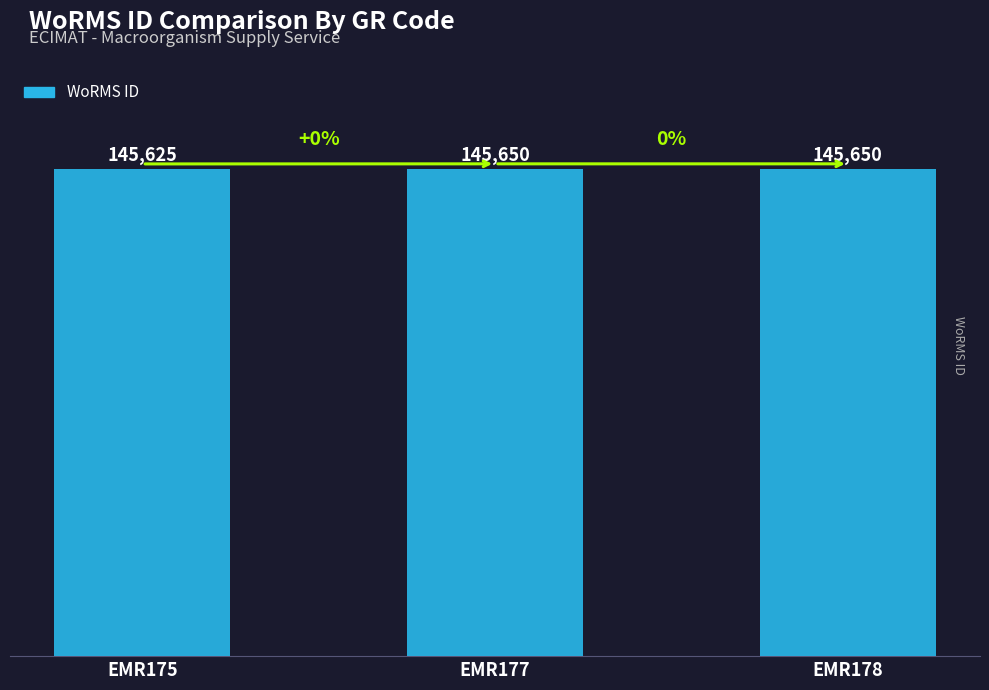

Is it true that the value at EMR175 is 145625?

True